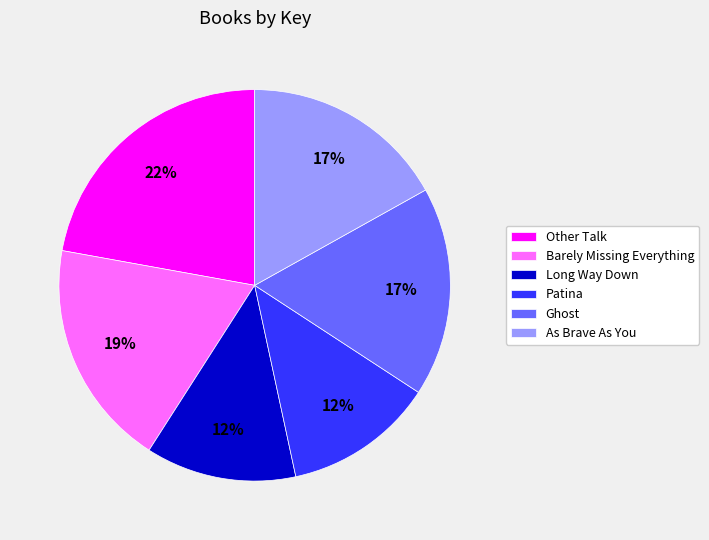

Combined, do Ghost and Patina account for over 50%?

No